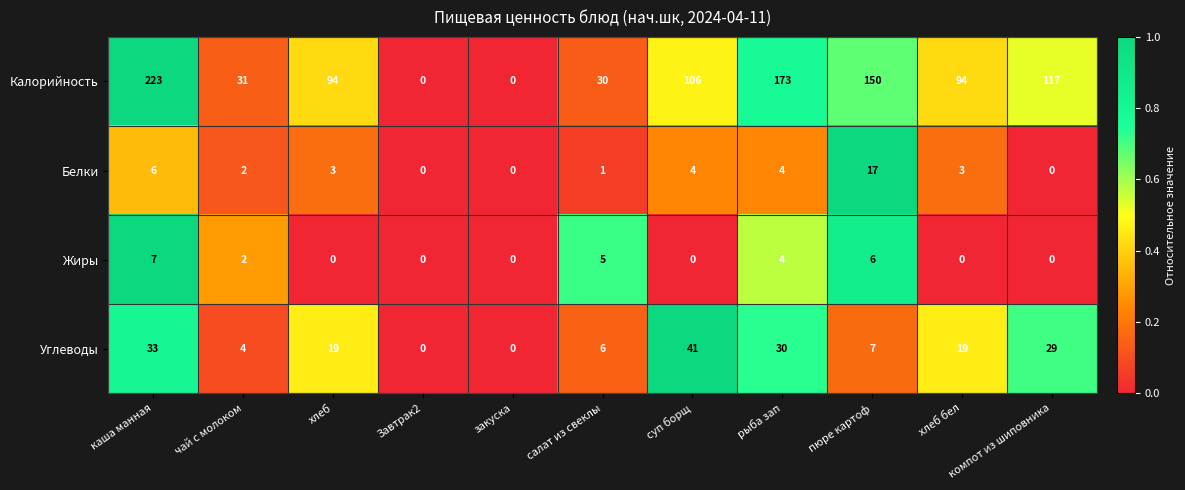

Between Завтрак2 and рыба зап, which series saw the biggest shift?

Калорийность